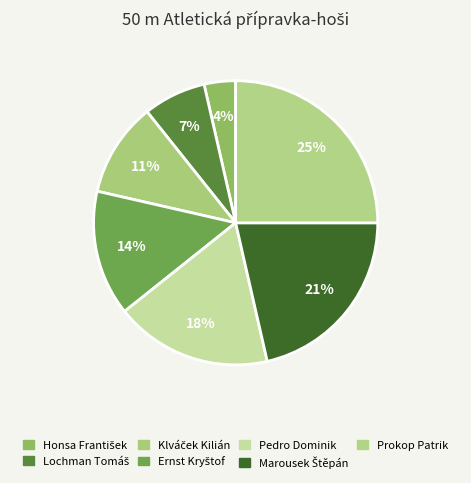

Is it true that Lochman Tomáš is 7% of the pie?

True